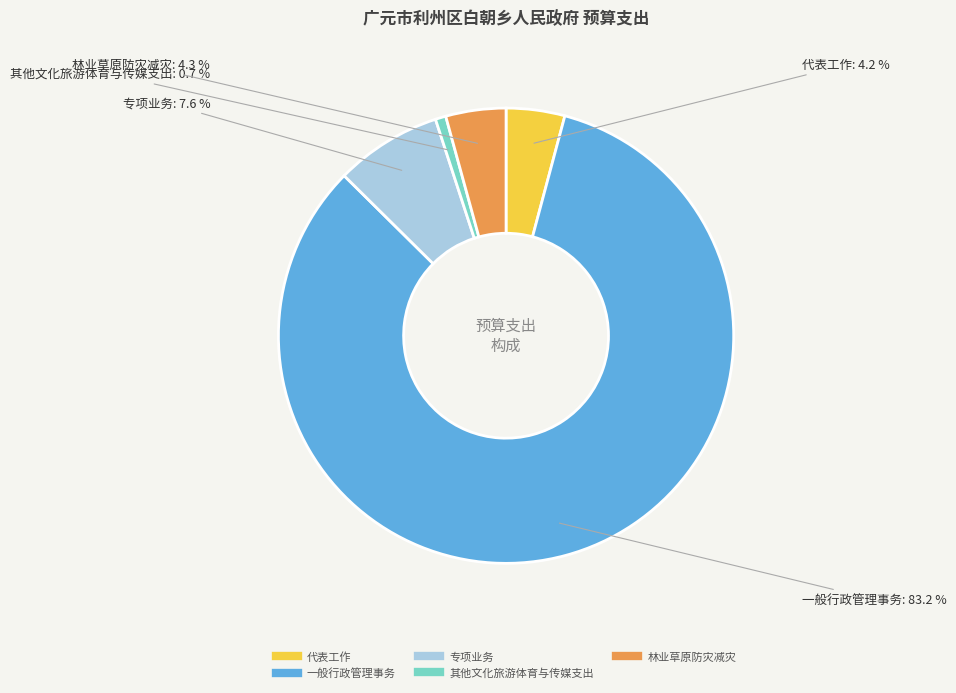

Which slice is the smallest?

其他文化旅游体育与传媒支出